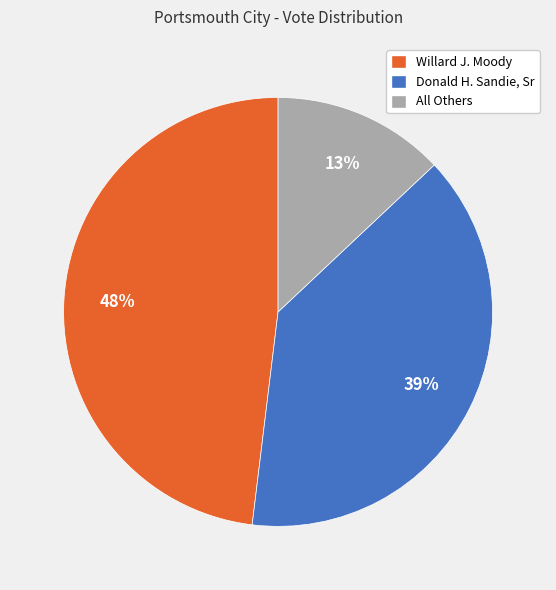

To the nearest percent, what is the combined percentage of Willard J. Moody and Donald H. Sandie, Sr?

87%